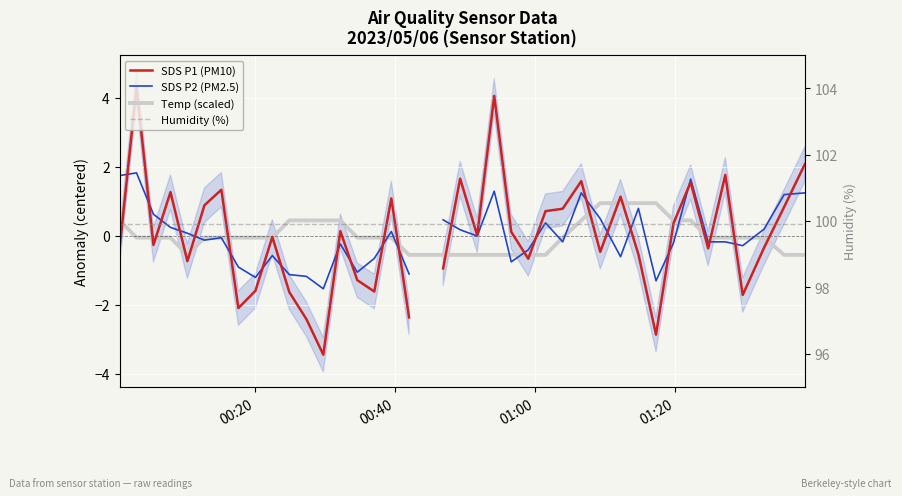

How many lines are shown in the chart?

4